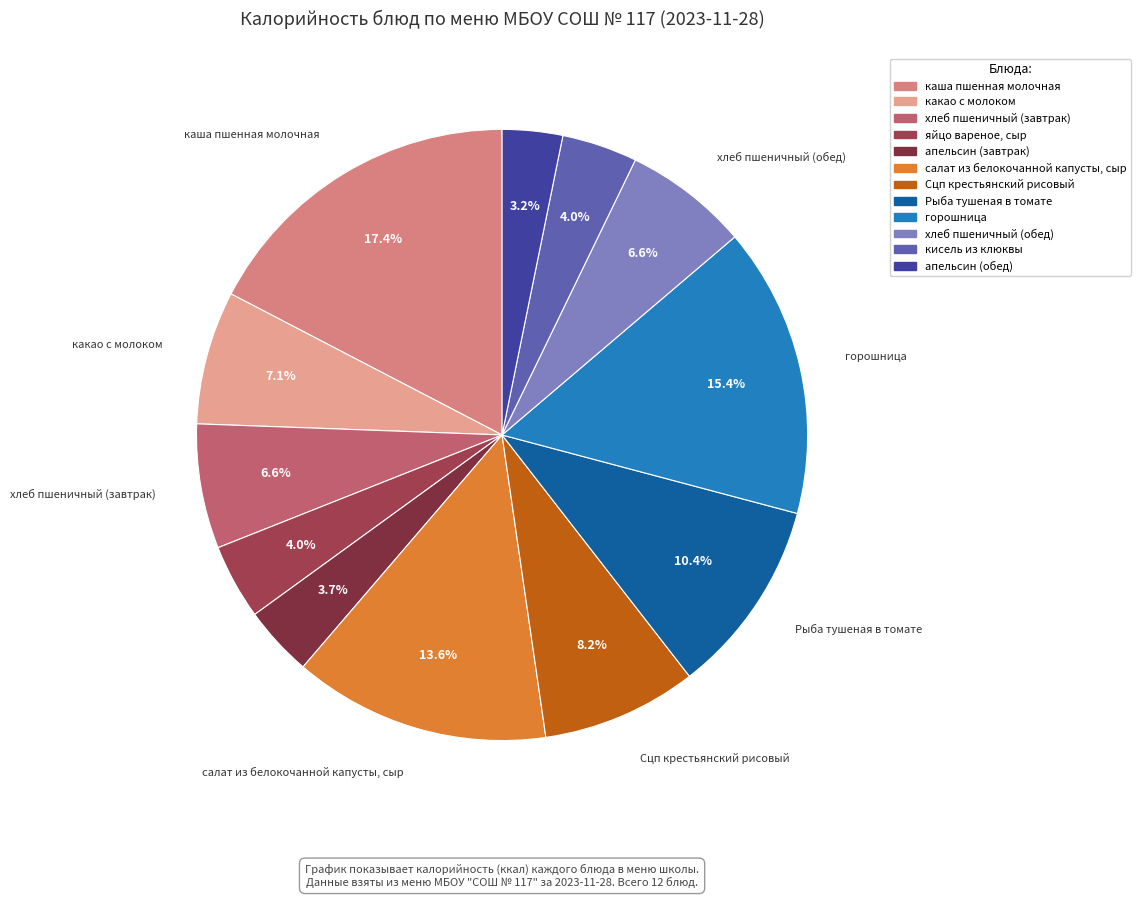

How many slices are in this pie chart?

12